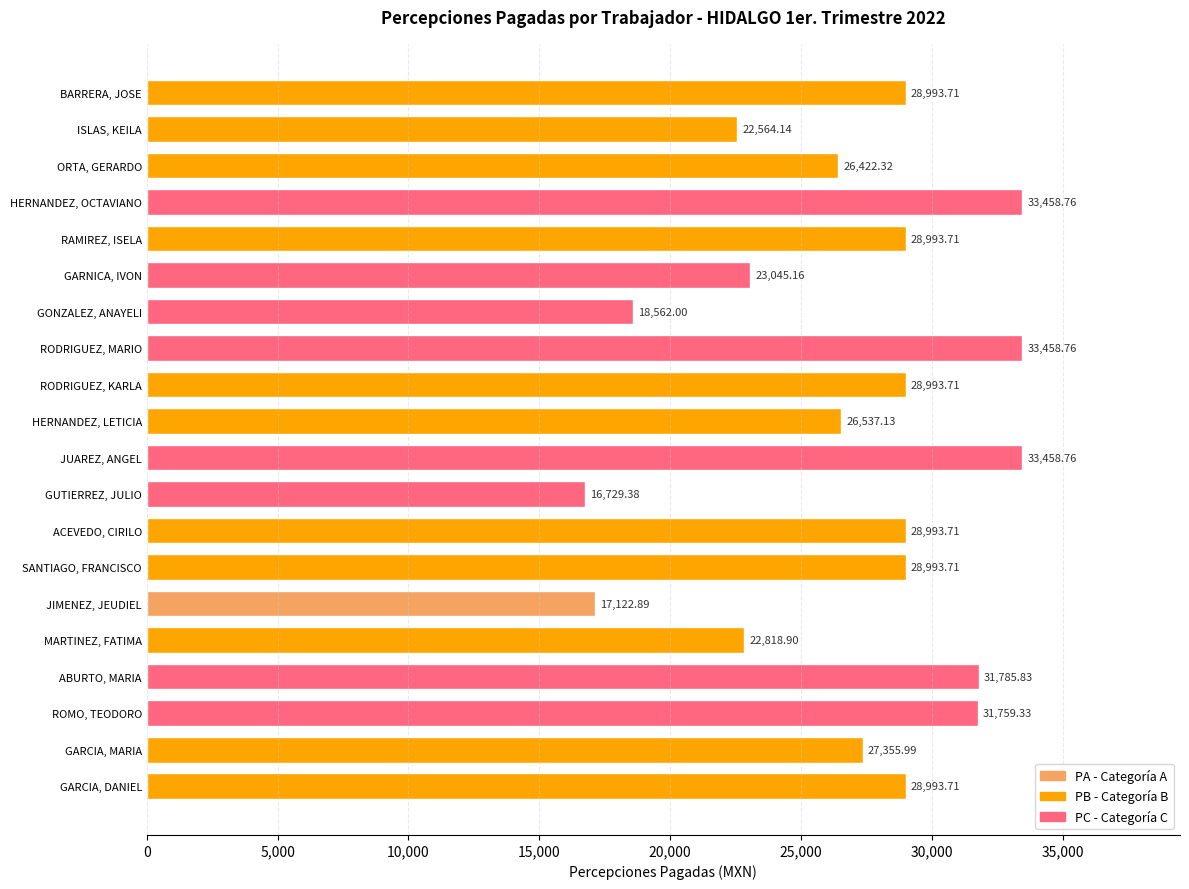

Which label corresponds to the smallest value in the chart?

GUTIERREZ, JULIO